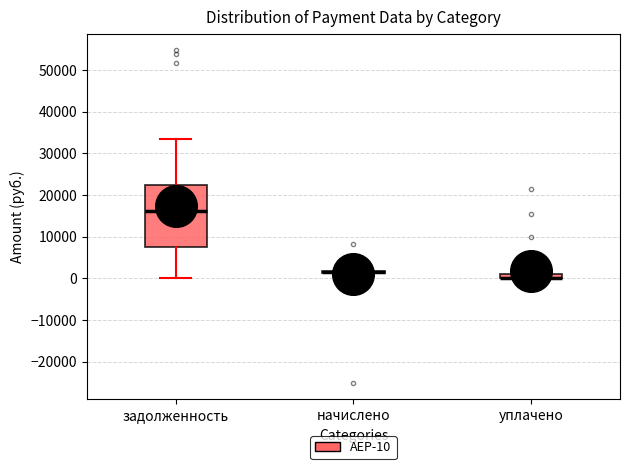

Where is the upper edge of the box for уплачено on the y-axis? The values are not printed on the chart, so give them approximately, as read against the axis.

1000